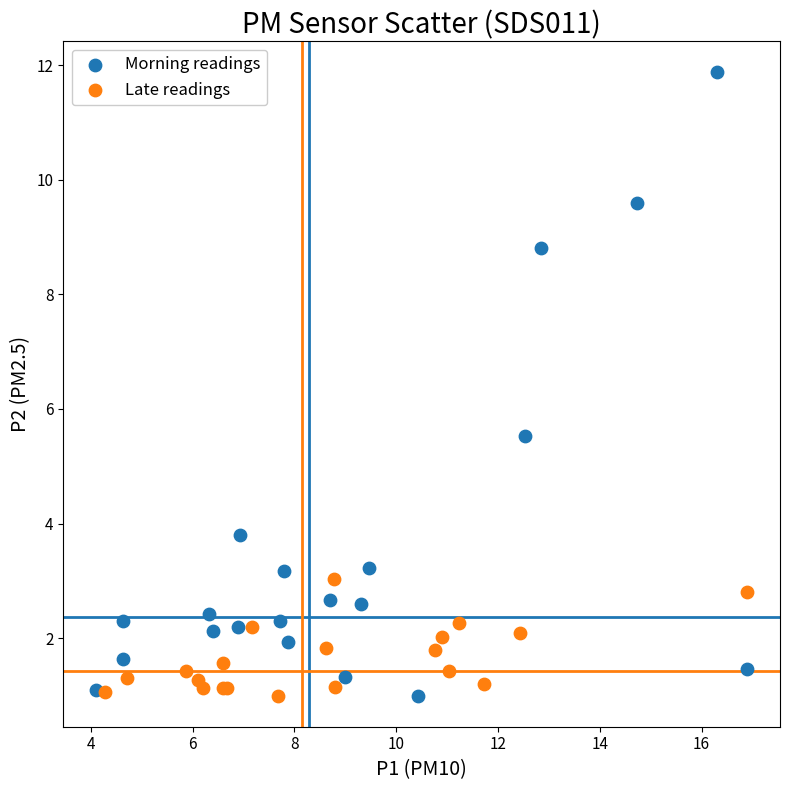

Which series reaches the maximum Y coordinate?

Morning readings